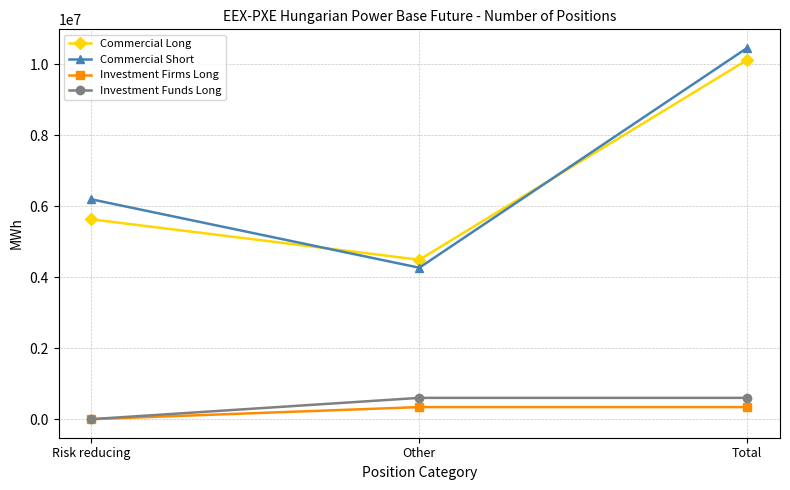

How many data points in Investment Funds Long are less than 600069?

1